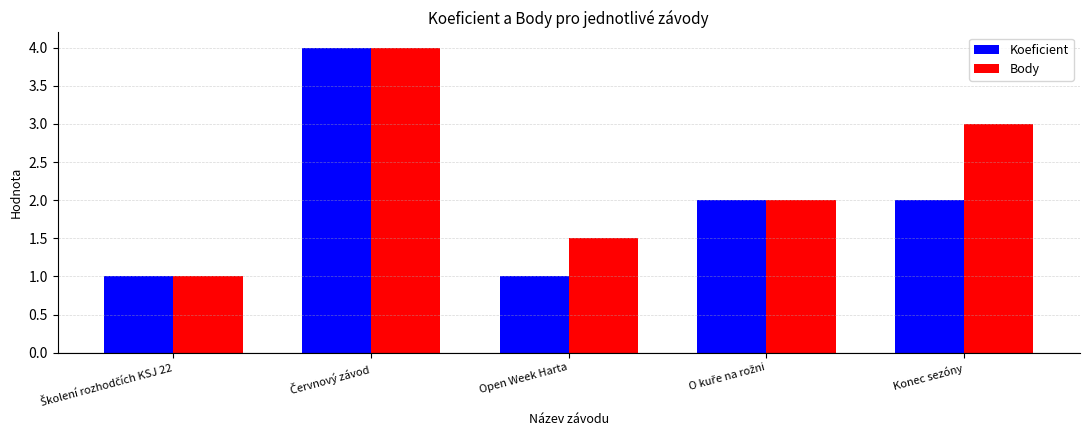

Rank the series by their average value, from highest to lowest.

Body, Koeficient